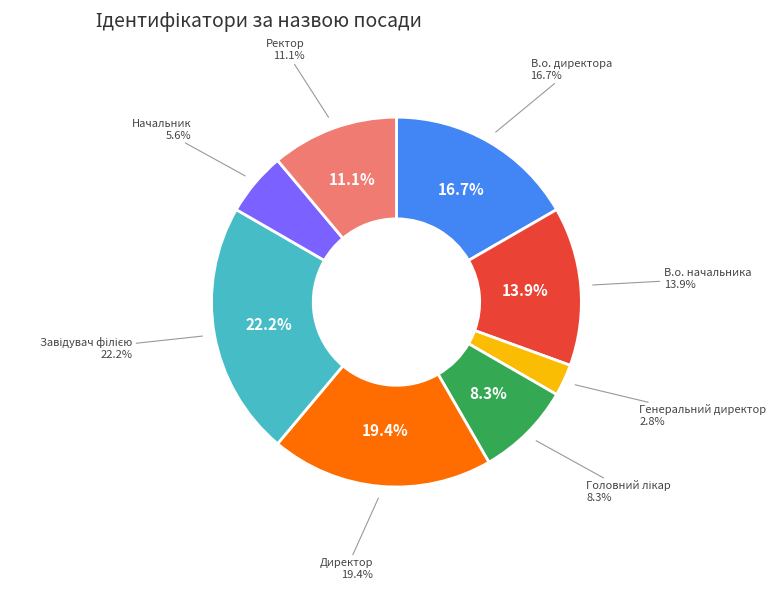

To the nearest percent, what is the average slice percentage?

12%